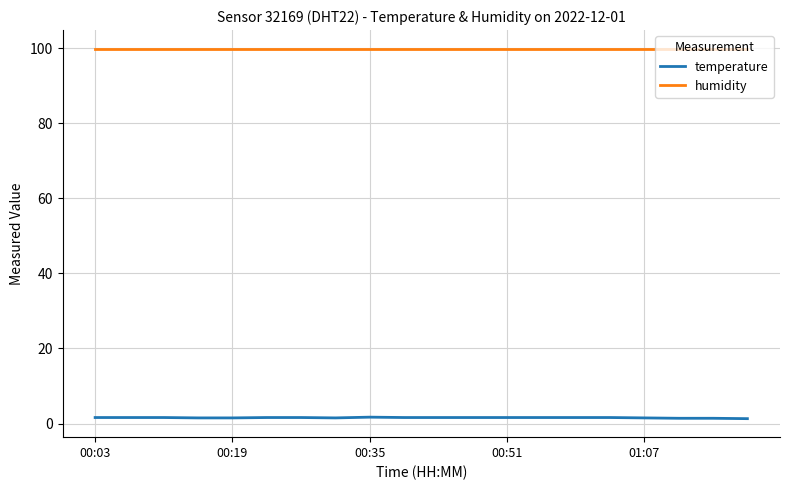

True or false: temperature and humidity cross at least once.

False